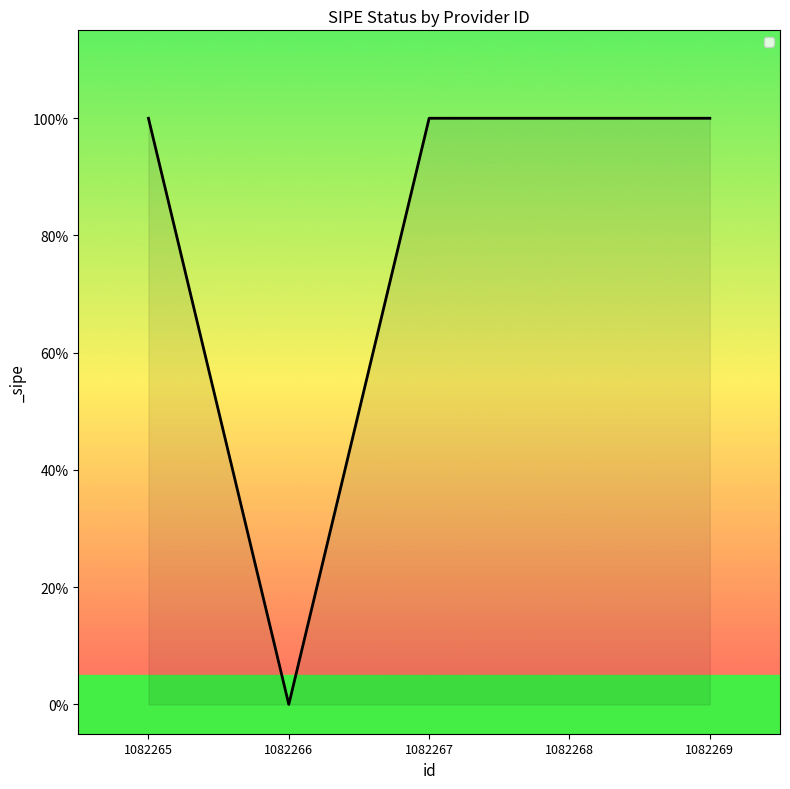

How many interior local valleys (lower than both neighbors) does the data have?

1